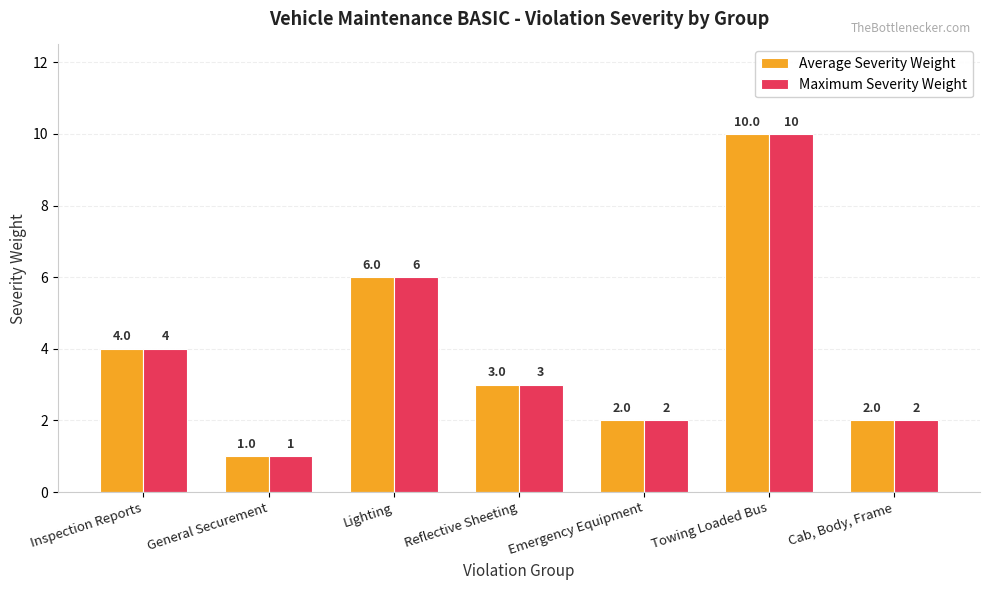

The Average Severity Weight series shows 6 at Lighting. True or false?

True